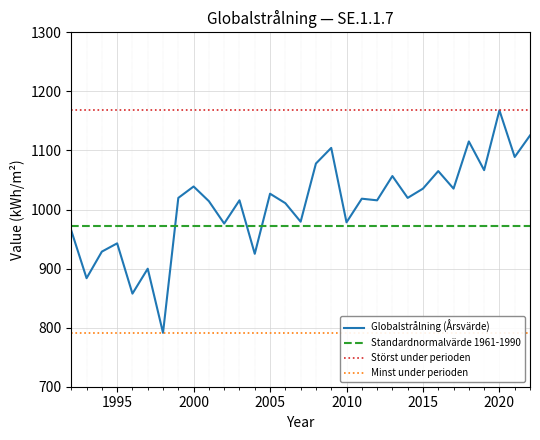

How many lines are shown in the chart?

4